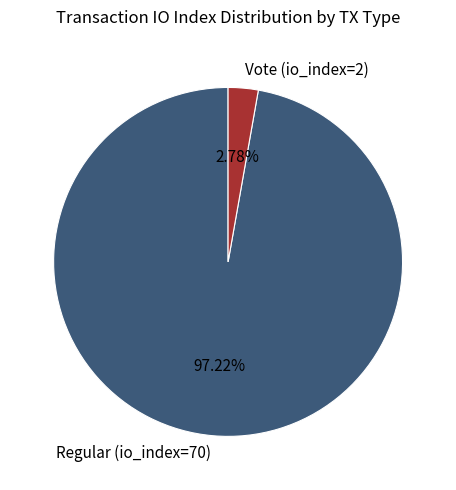

To the nearest percent, what is the difference between the Vote (io_index=2) and Regular (io_index=70) slice percentages?

94%